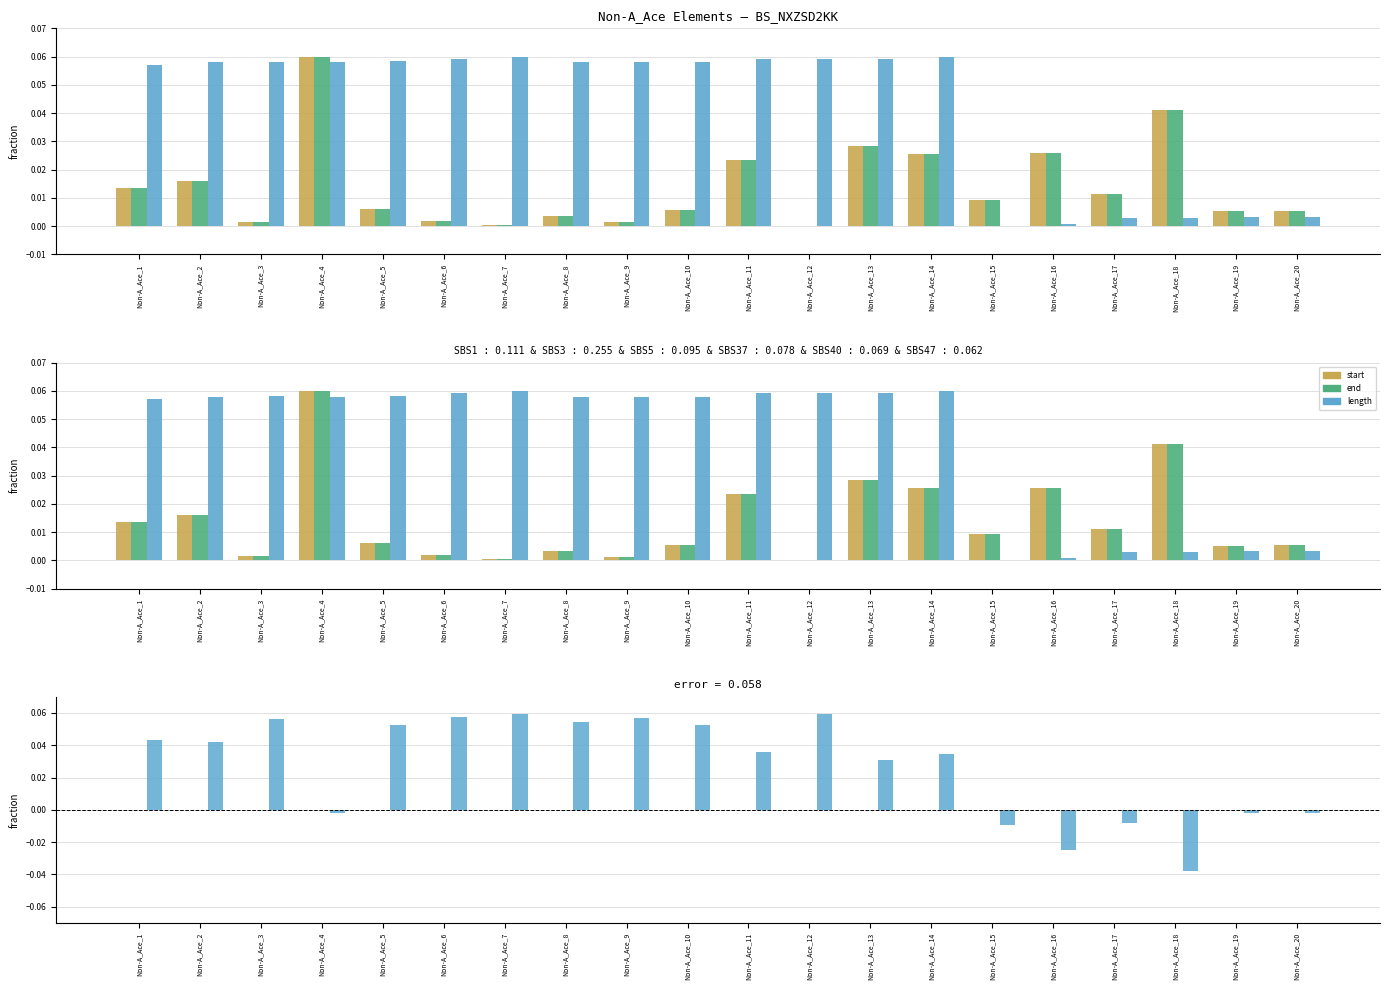

How many distinct data groups are displayed?

3